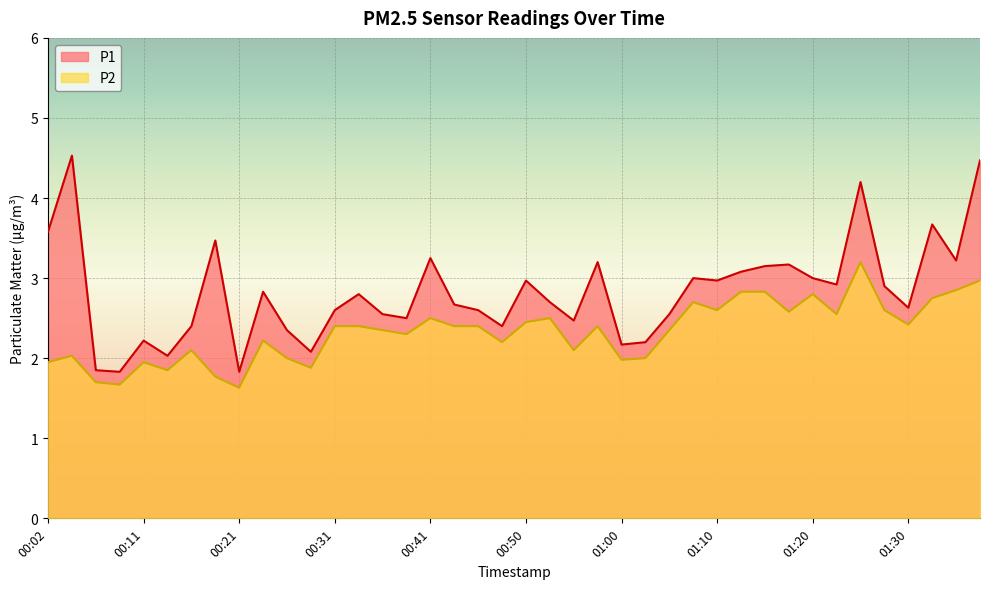

What are all the series names shown in the legend?

P1, P2